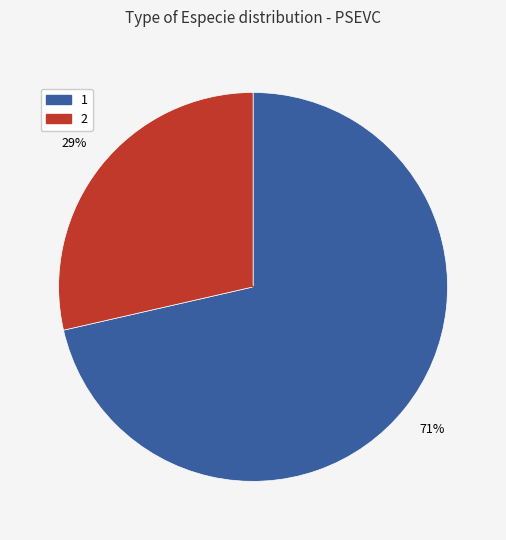

Do 2 and 1 together represent more than half of the pie?

Yes